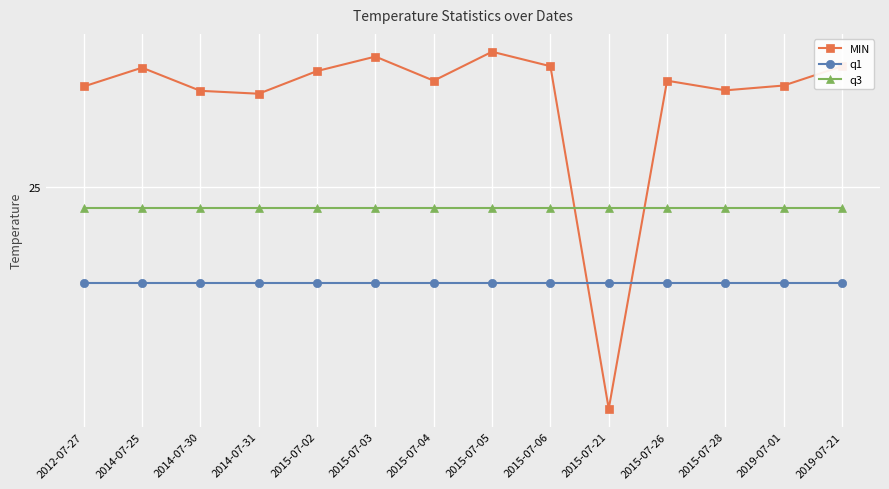

After their last crossing, which series has the higher values: MIN or q3?

MIN